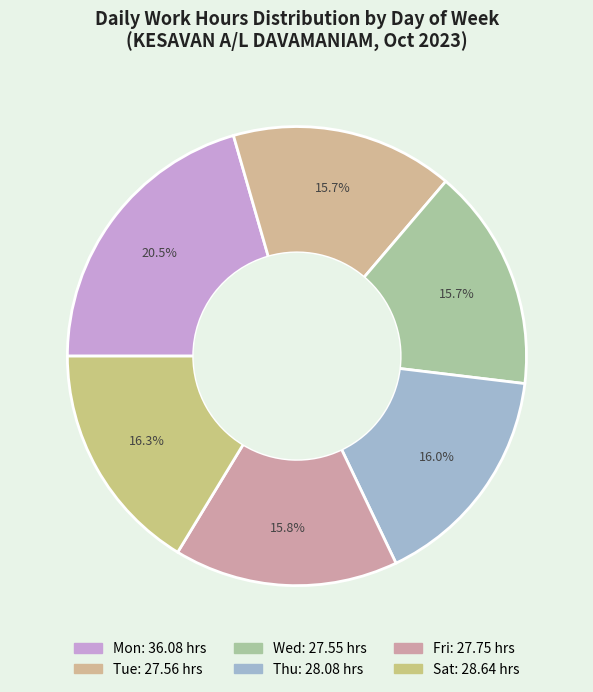

How many segments does this pie chart have?

6